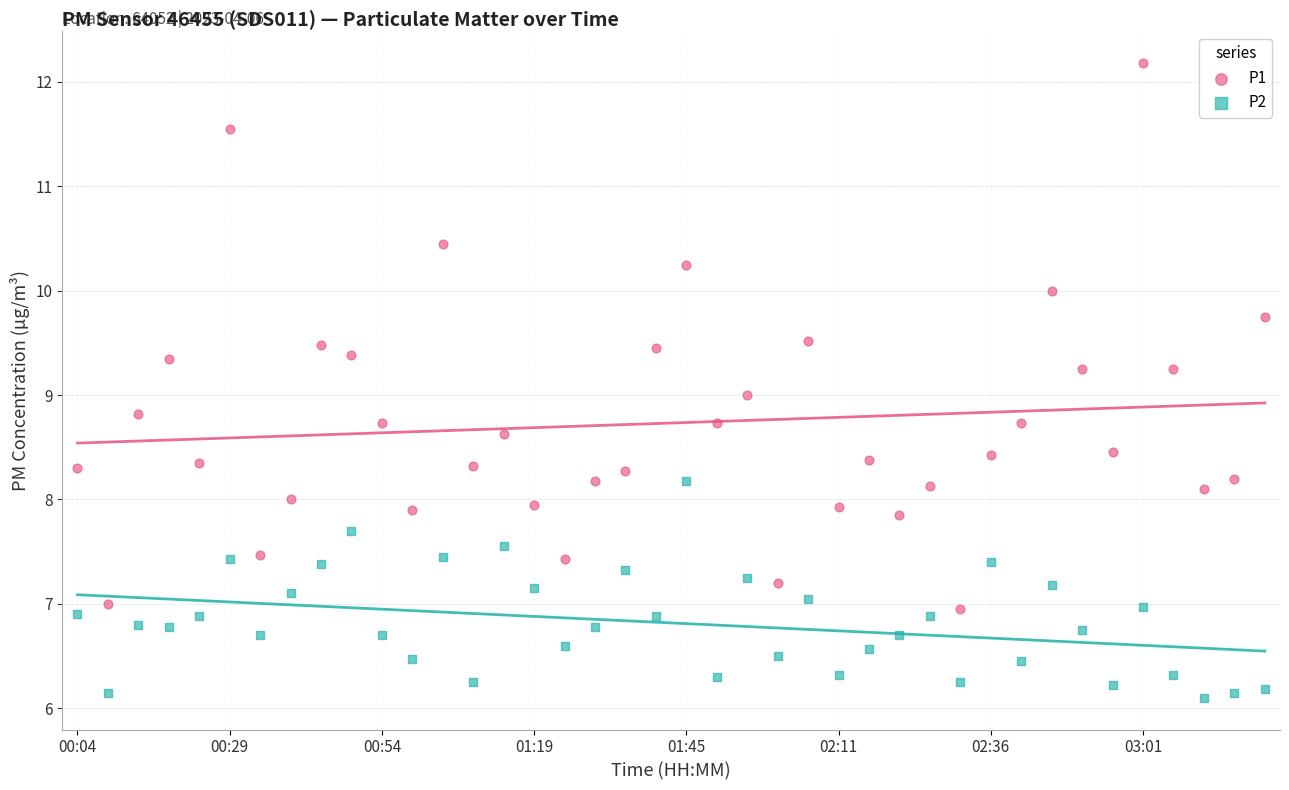

Which series reaches the minimum Y coordinate?

P2